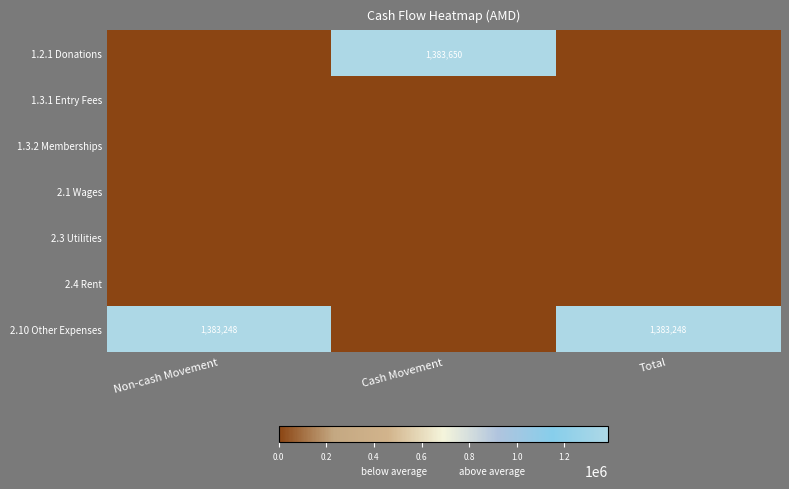

Rank the series by their maximum value, from lowest to highest.

1.3.1 Entry Fees, 1.3.2 Memberships, 2.1 Wages, 2.3 Utilities, 2.4 Rent, 2.10 Other Expenses, 1.2.1 Donations